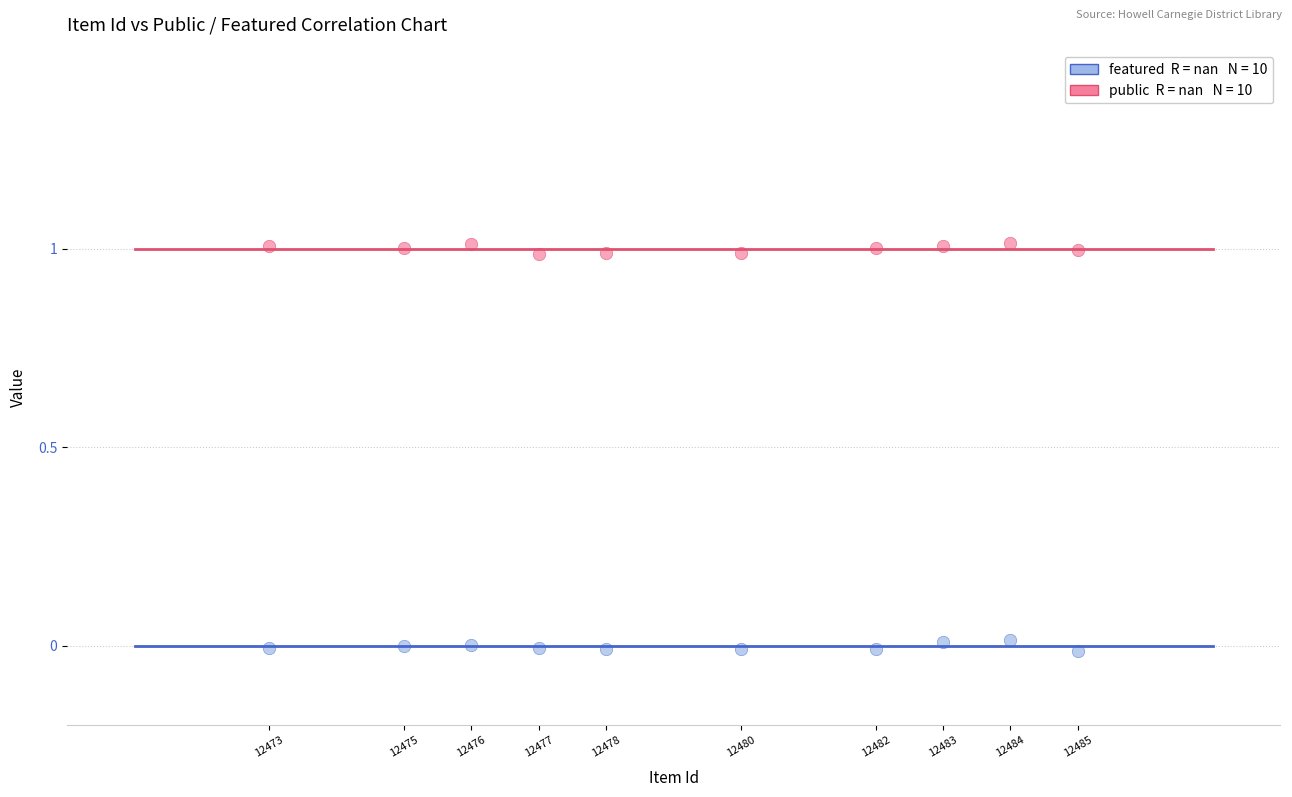

Across all data points, what is the range of Y values (max minus min)?

1.0